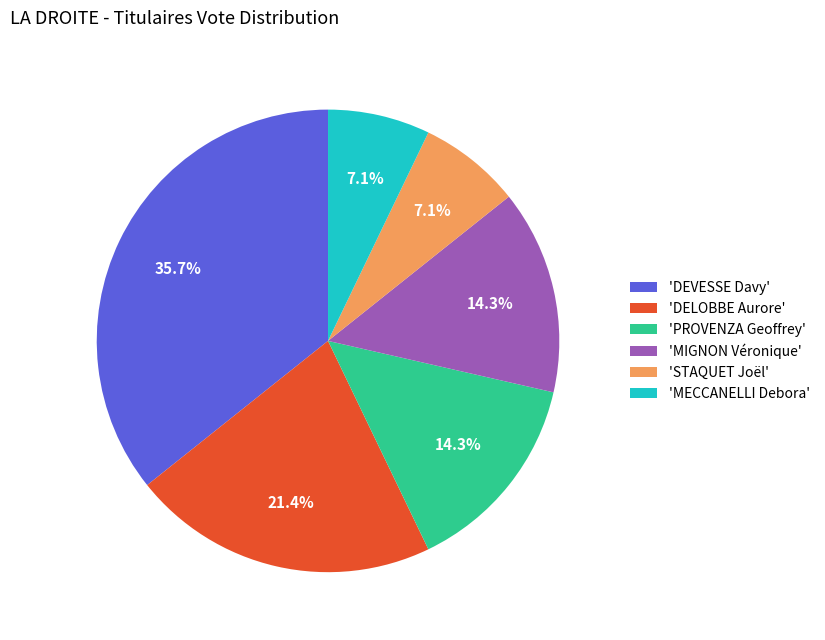

What is the largest slice in the pie chart?

'DEVESSE Davy'